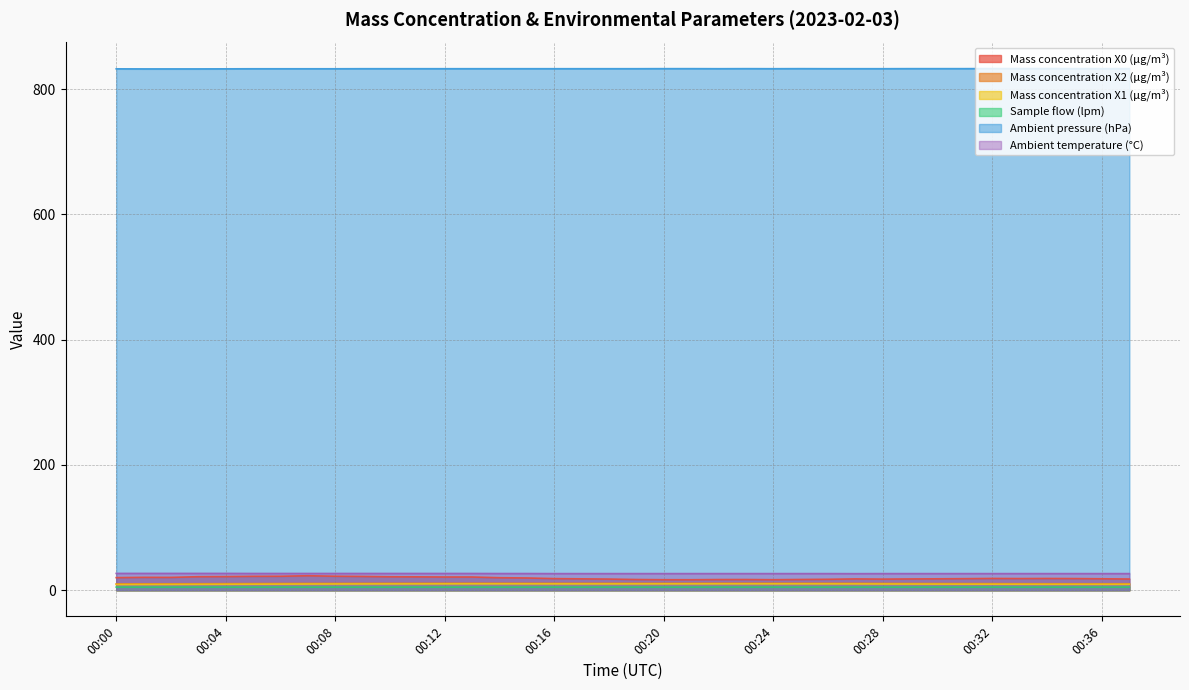

What are all the series names shown in the legend?

Mass concentration X0 (μg/m³), Mass concentration X2 (μg/m³), Mass concentration X1 (μg/m³), Sample flow (lpm), Ambient pressure (hPa), Ambient temperature (°C)